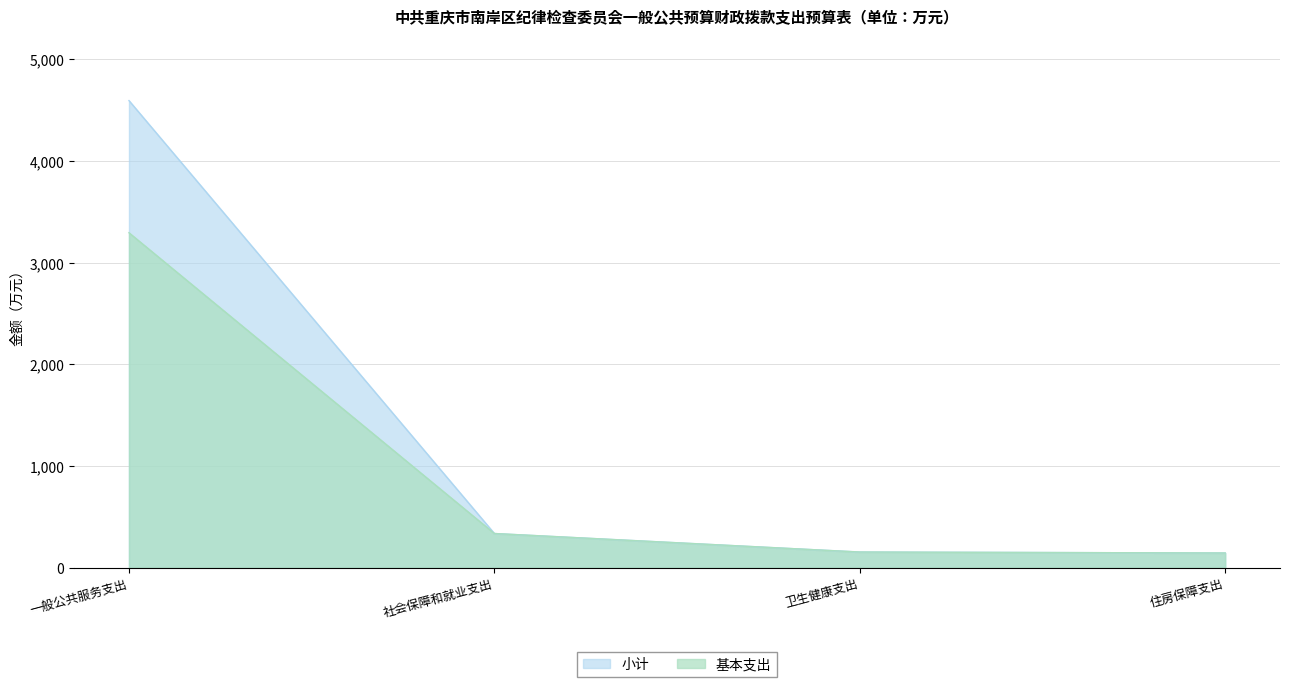

What is the label of the 2nd point from the right?

卫生健康支出